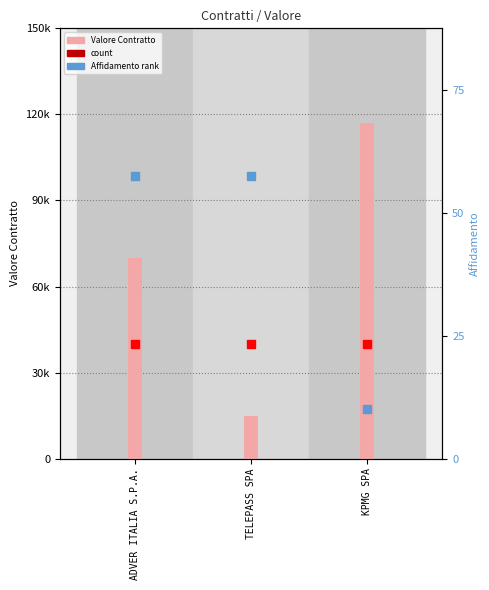

What is the total value across all series at KPMG SPA?

157004